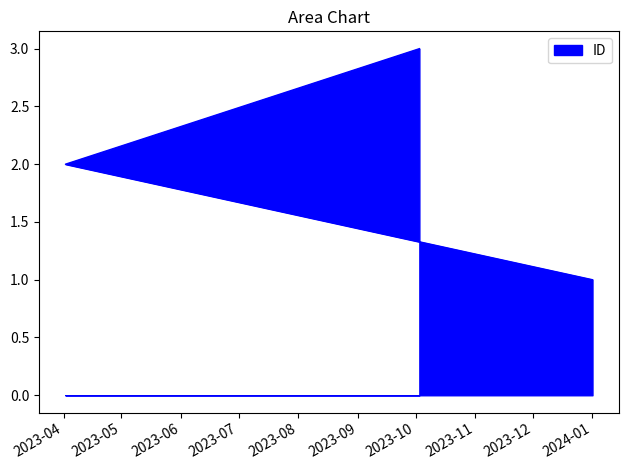

What is the label of the 2nd point from the left?

2023-04-02